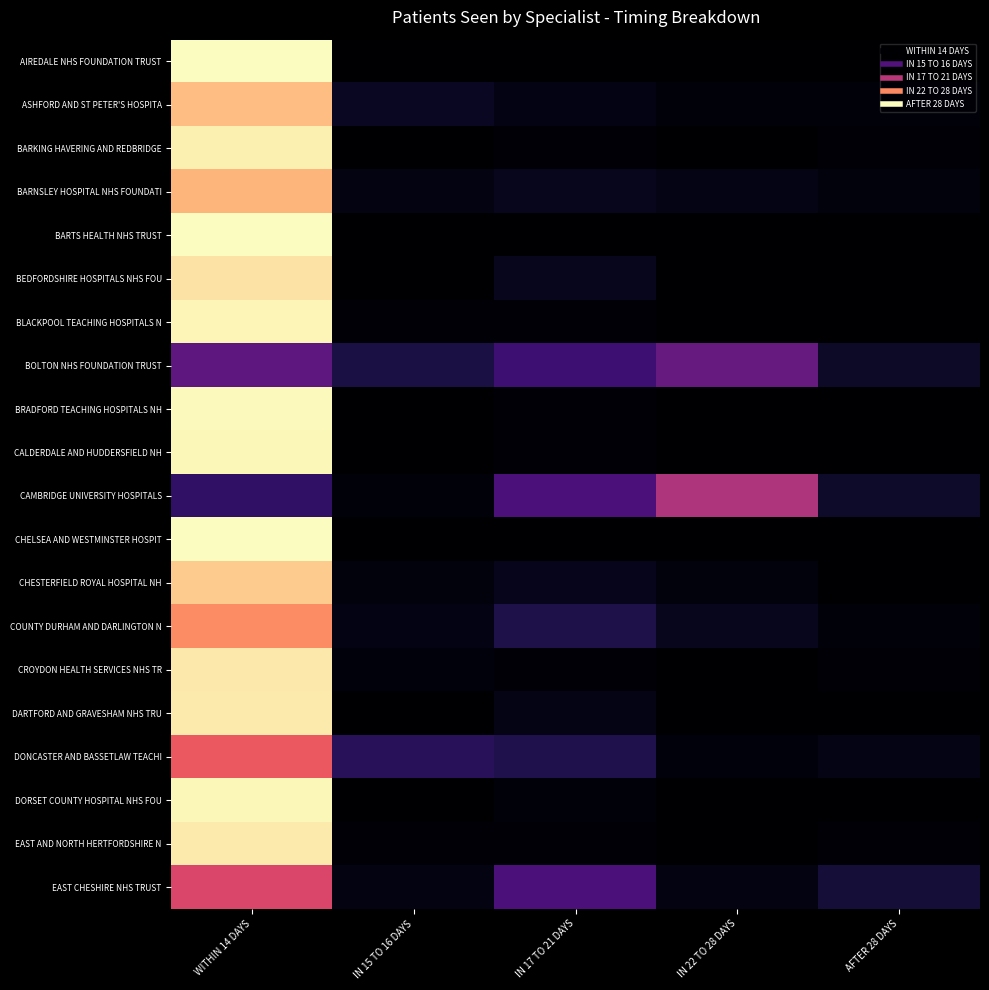

What is the maximum value shown in the chart?

1.0